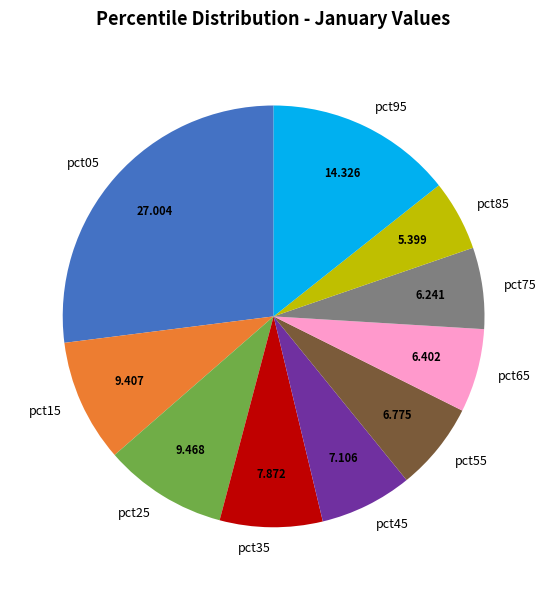

Is there any slice that represents more than half of the pie?

No